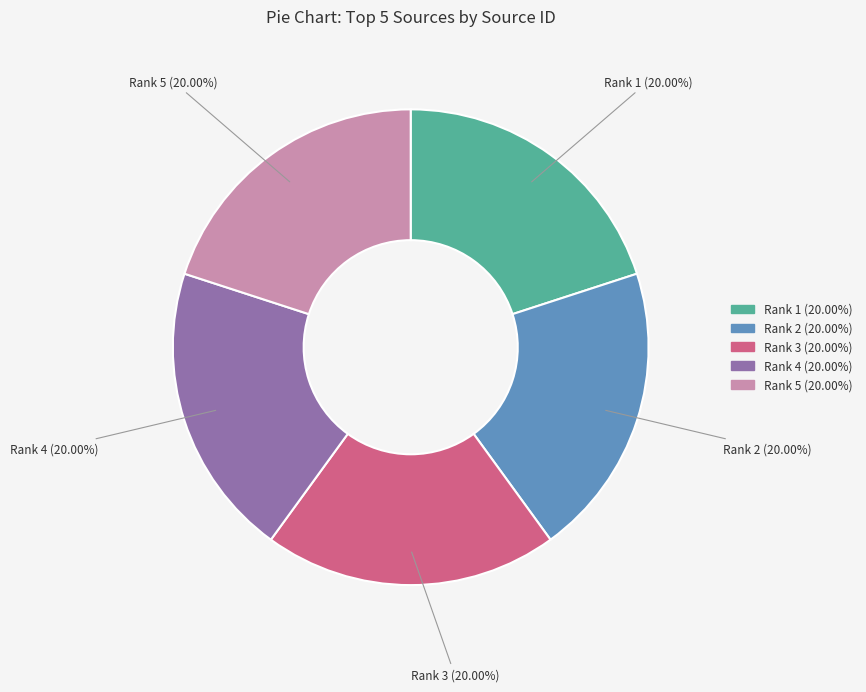

Is there any slice that represents more than half of the pie?

No